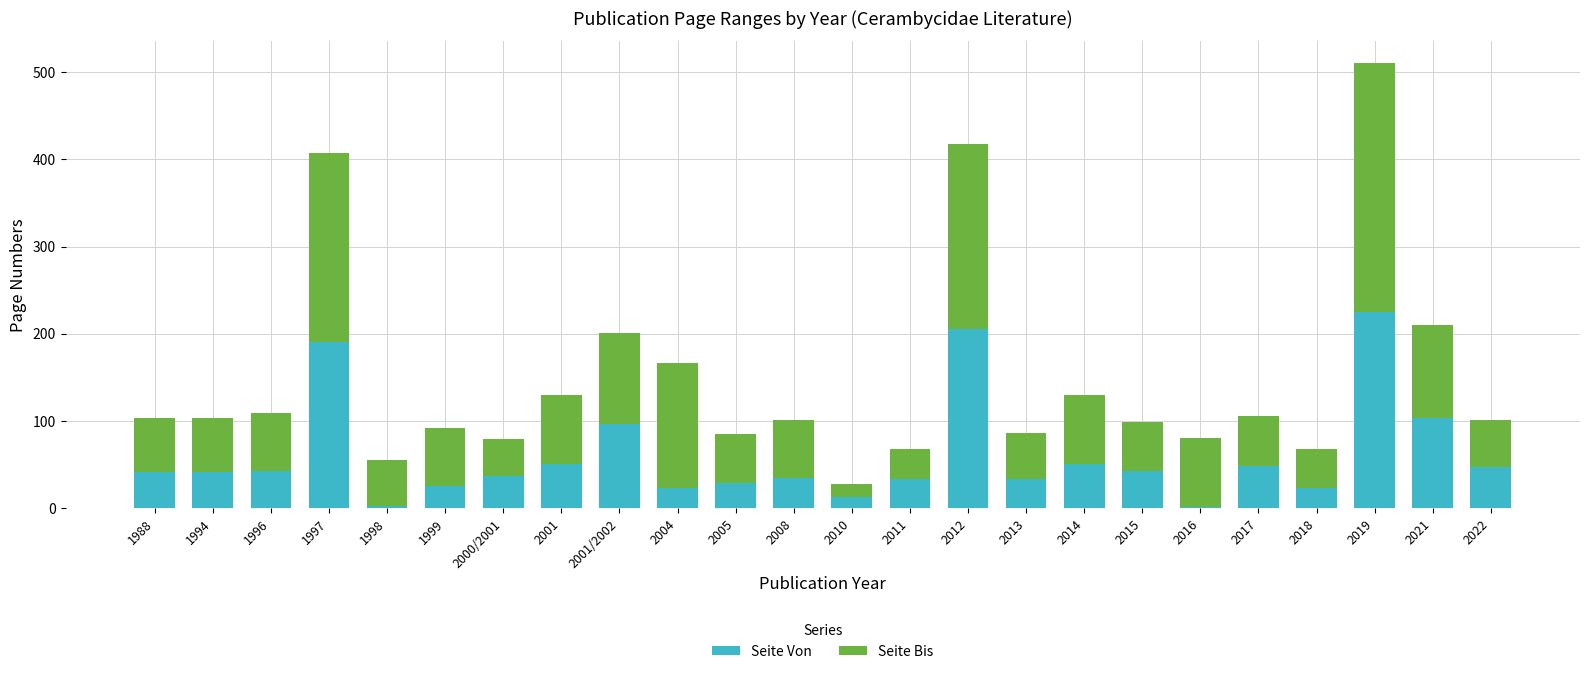

At which category is the sum across all series the highest?

2019